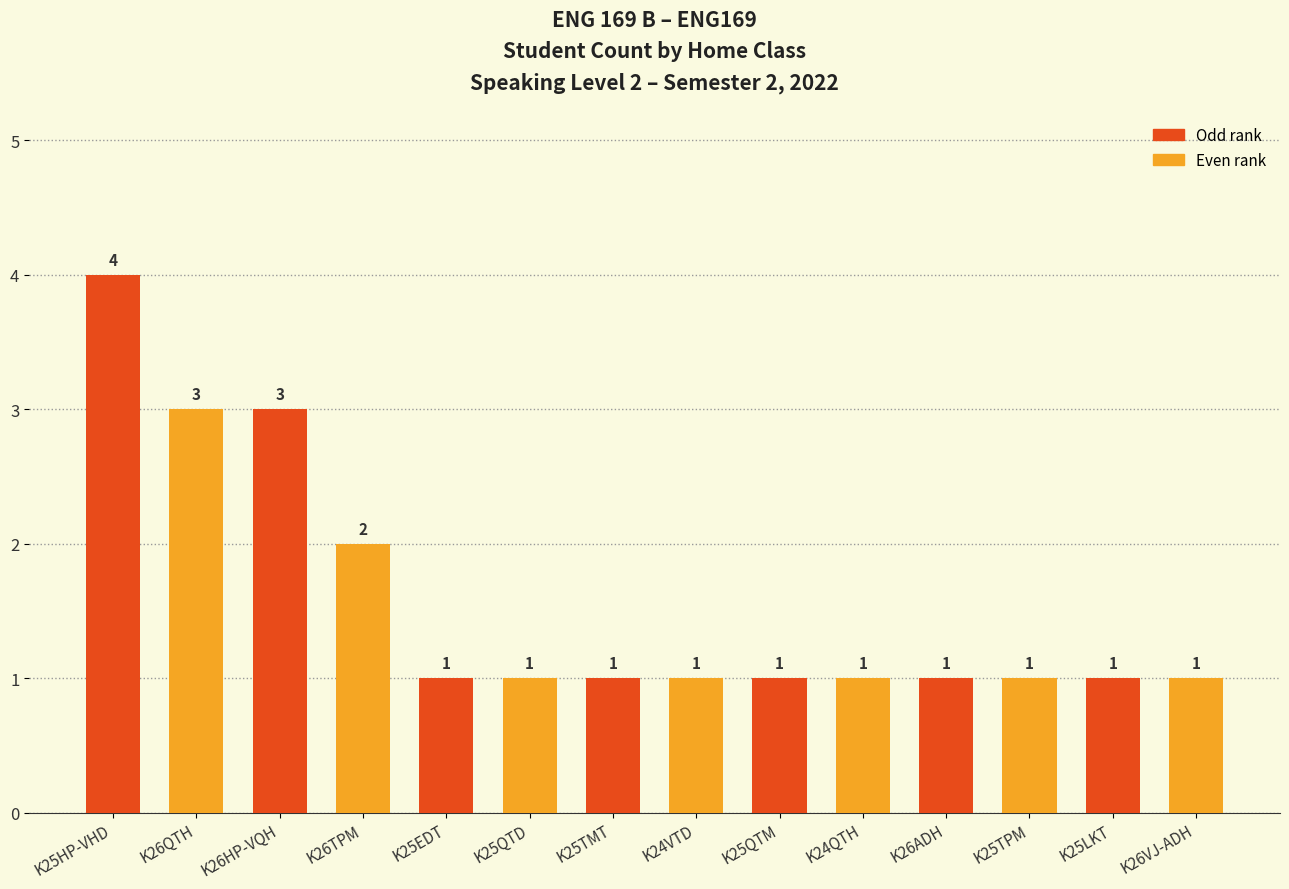

Read the value at K26ADH.

1